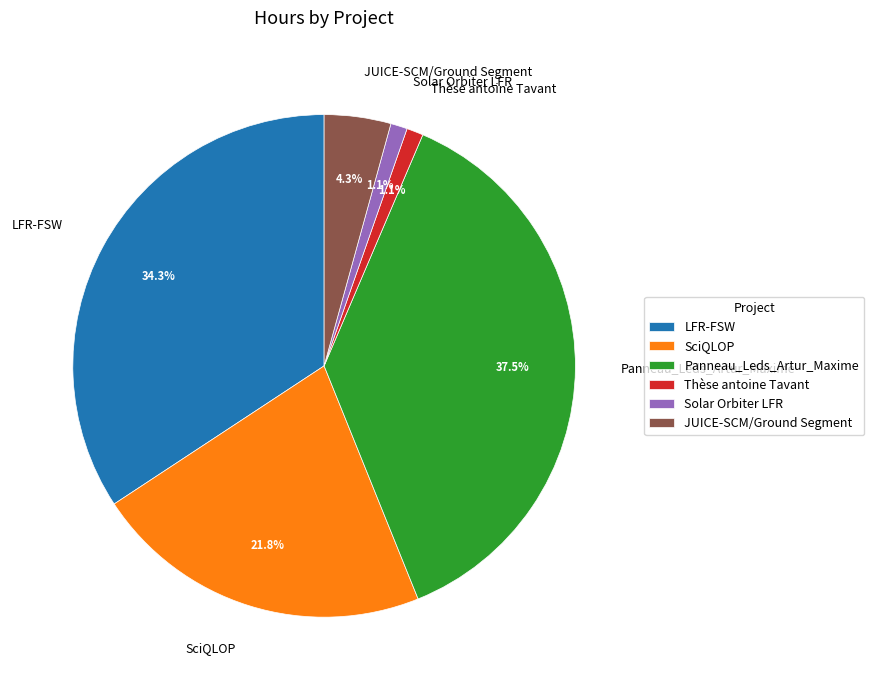

Does any single category account for the majority?

No